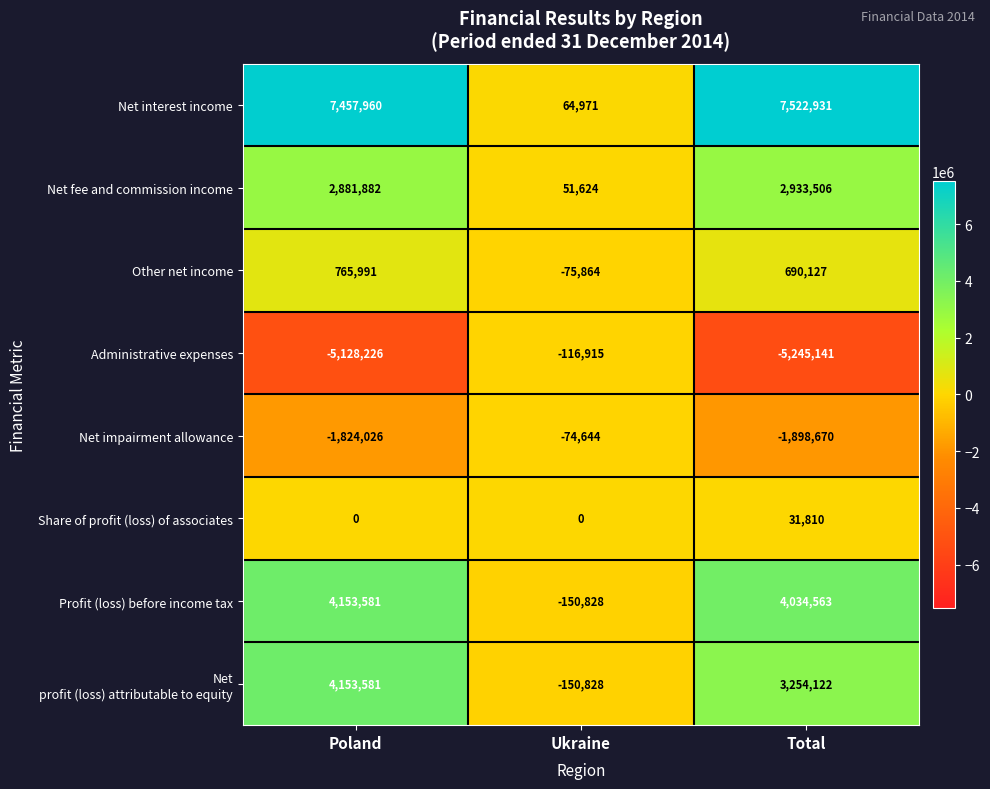

What is the minimum value for Administrative expenses?

-5245141